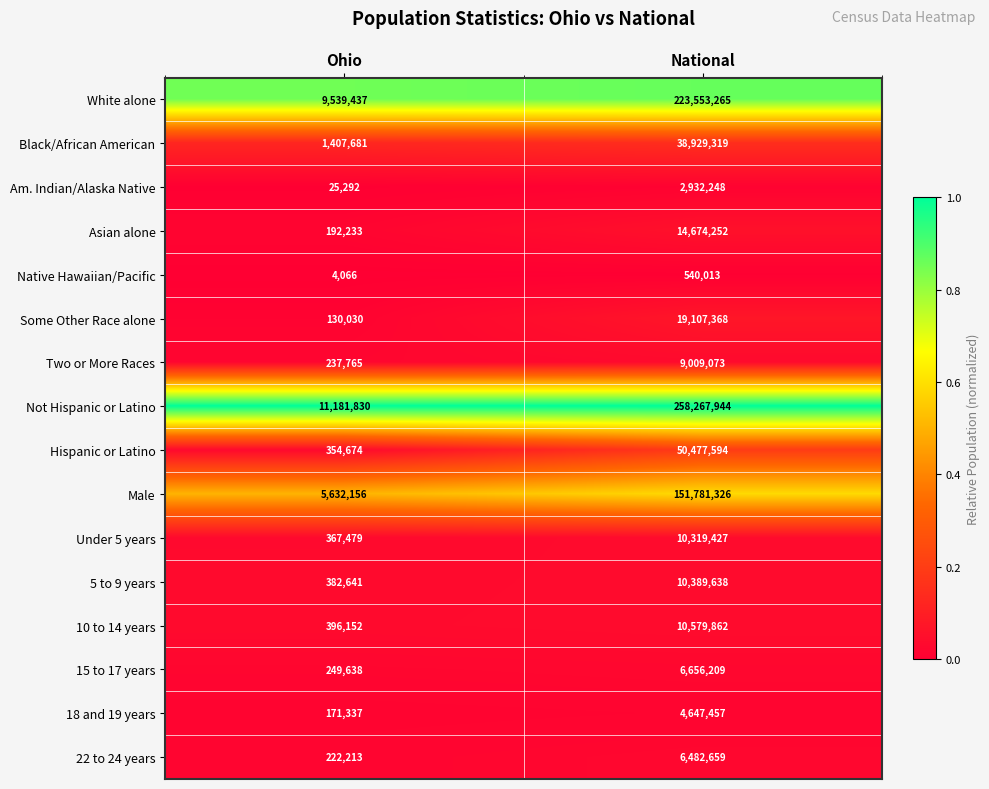

Which series has the largest range (max minus min)?

Not Hispanic or Latino